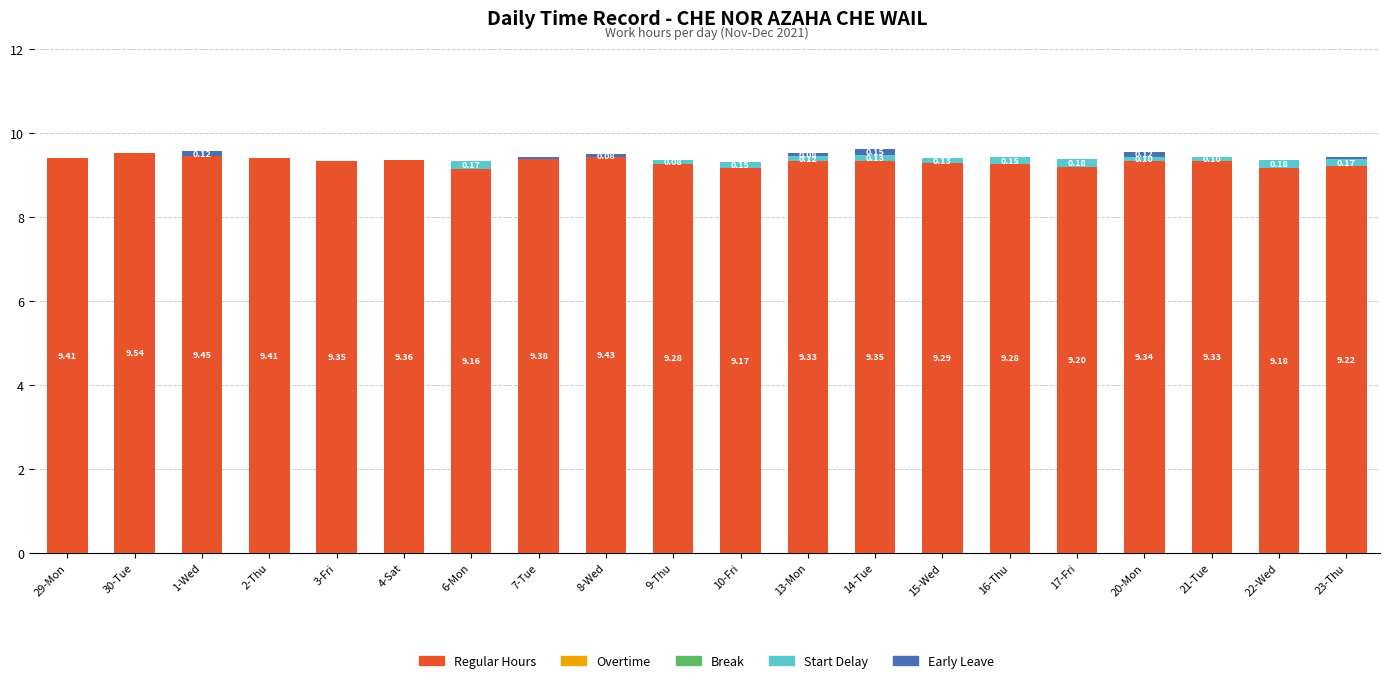

What is the sum of all Regular Hours values?

186.5